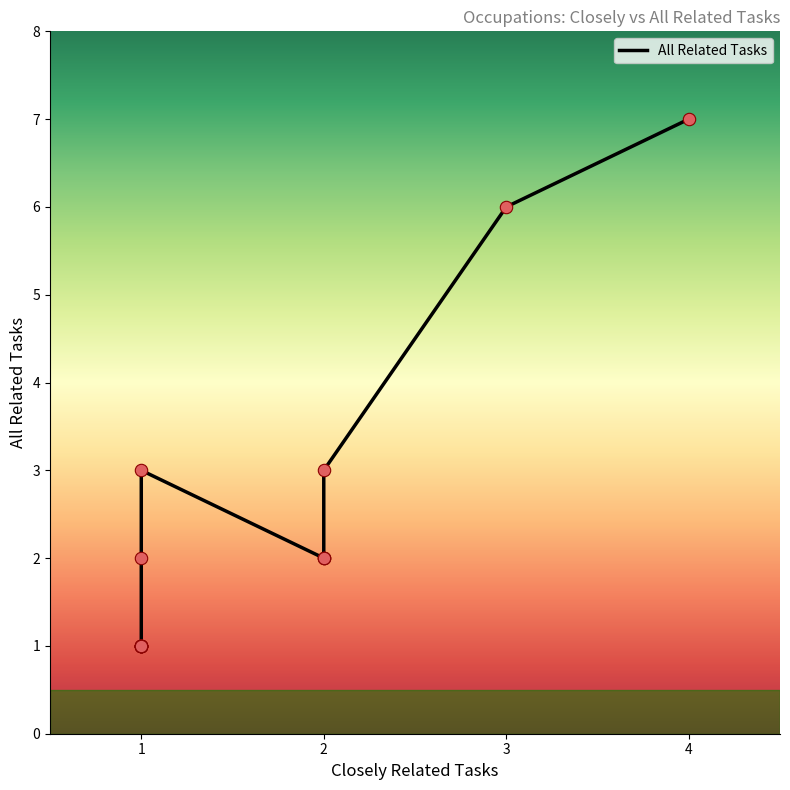

Which has a higher value, 1 or 2?

2